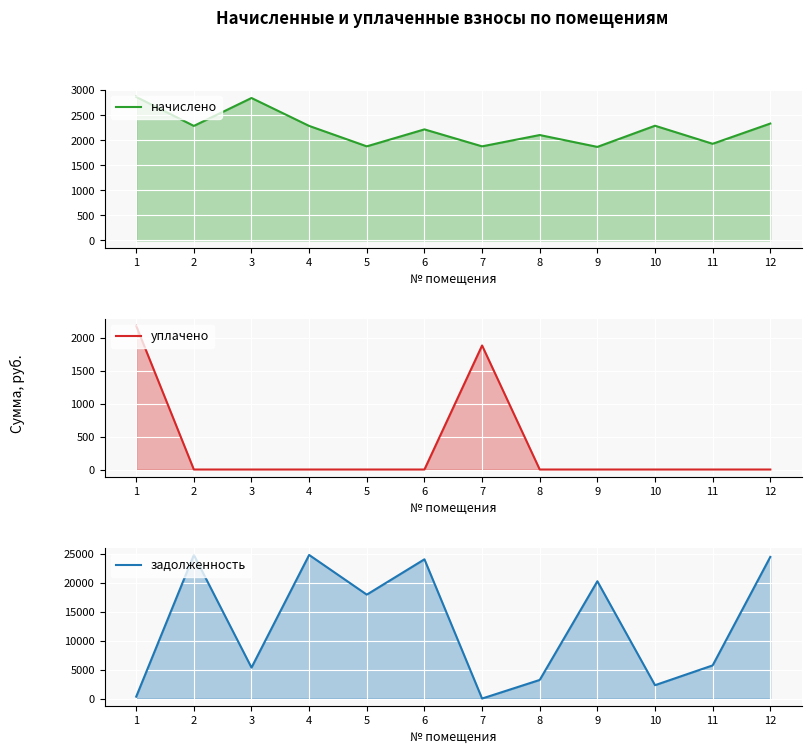

List the labels in order of задолженность value, largest first.

2, 4, 12, 6, 9, 5, 11, 3, 8, 10, 1, 7